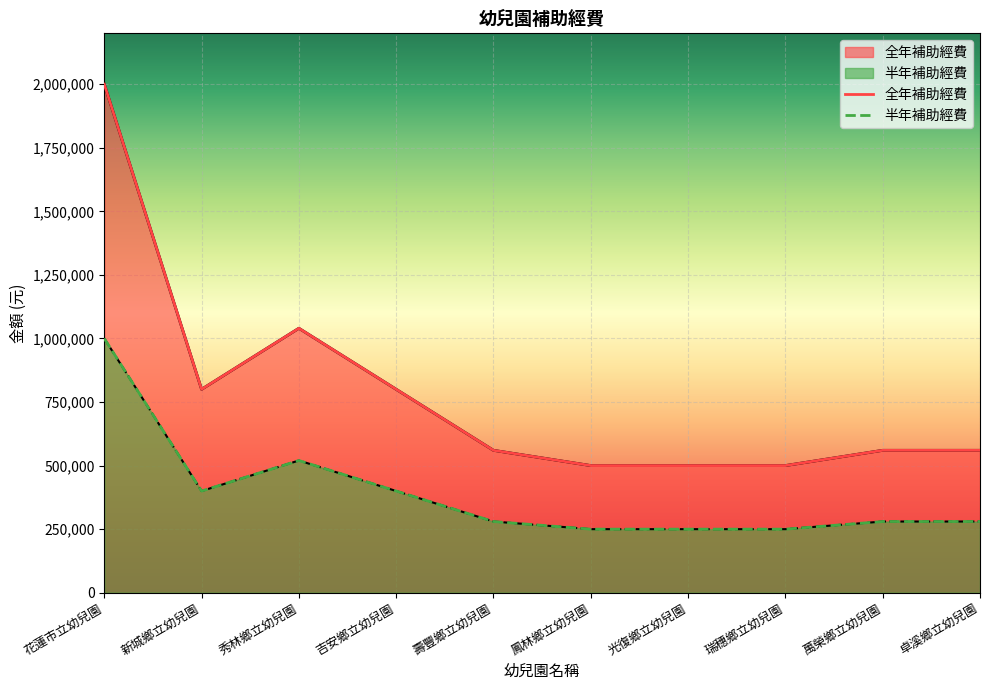

What is the lowest value of the 全年補助經費 series?

500000